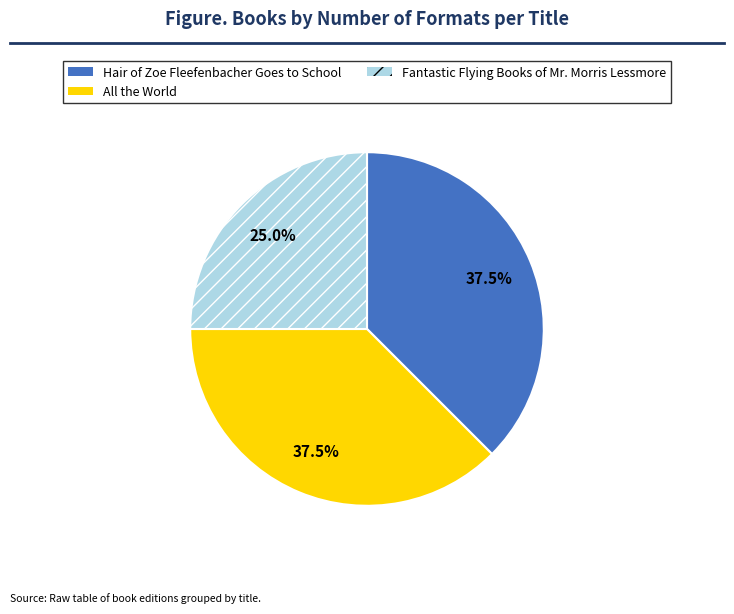

To the nearest percent, what is the average slice percentage?

33%